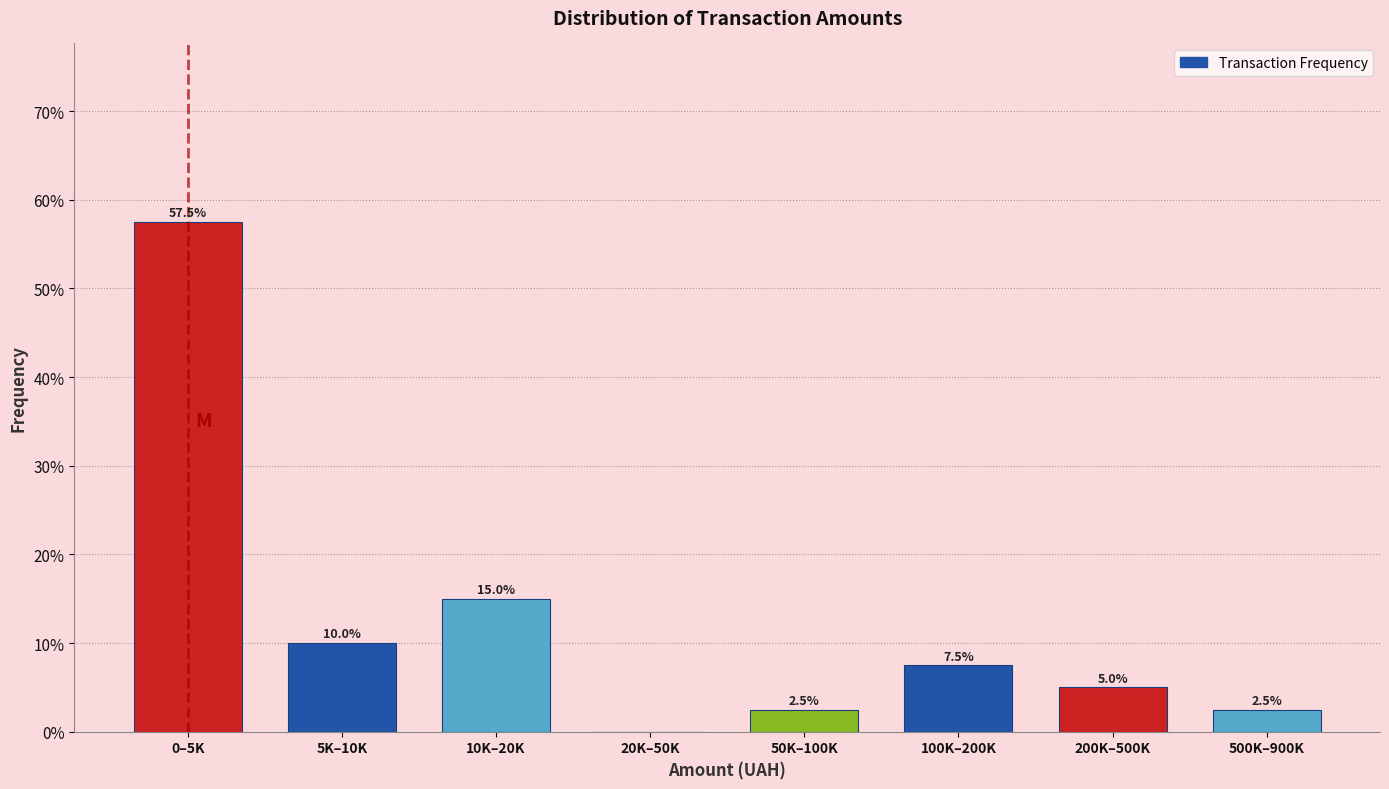

Reading left to right, extract all data points from this chart.

0–5K=57.5	5K–10K=10.0	10K–20K=15.0	20K–50K=0.0	50K–100K=2.5	100K–200K=7.5	200K–500K=5.0	500K–900K=2.5